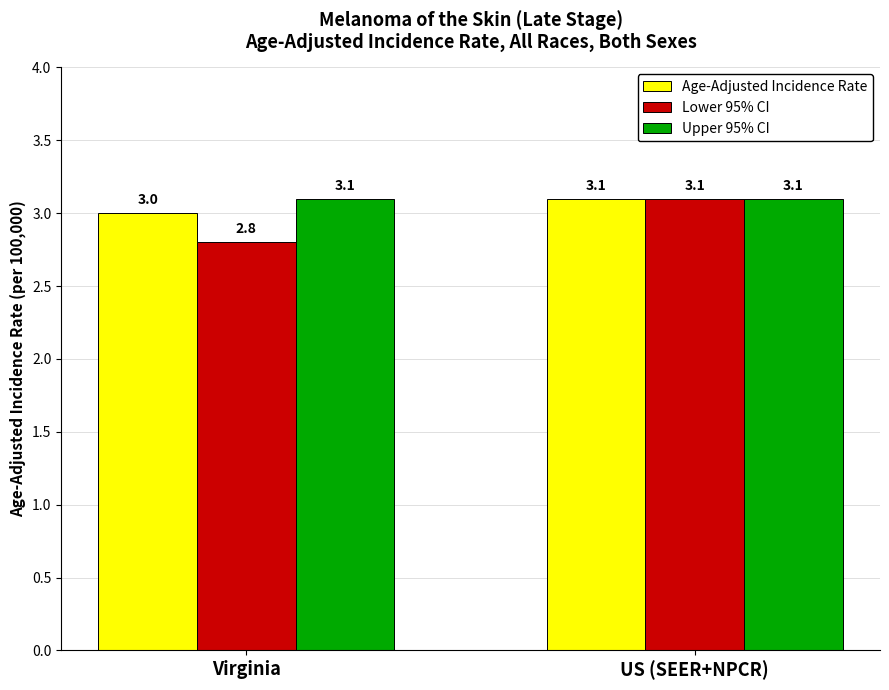

How many series are shown in this chart?

3